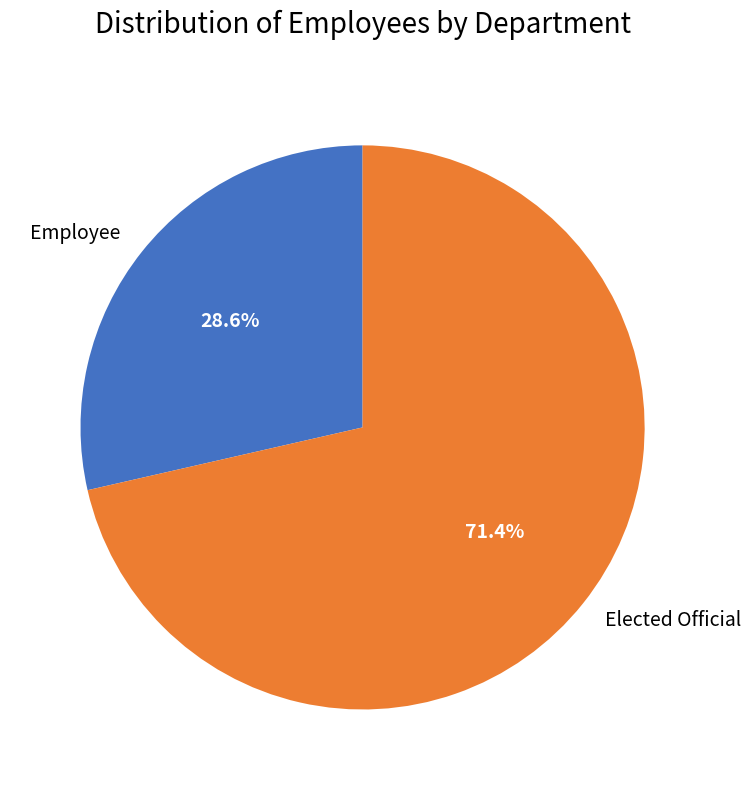

Is there any slice that represents more than half of the pie?

Yes